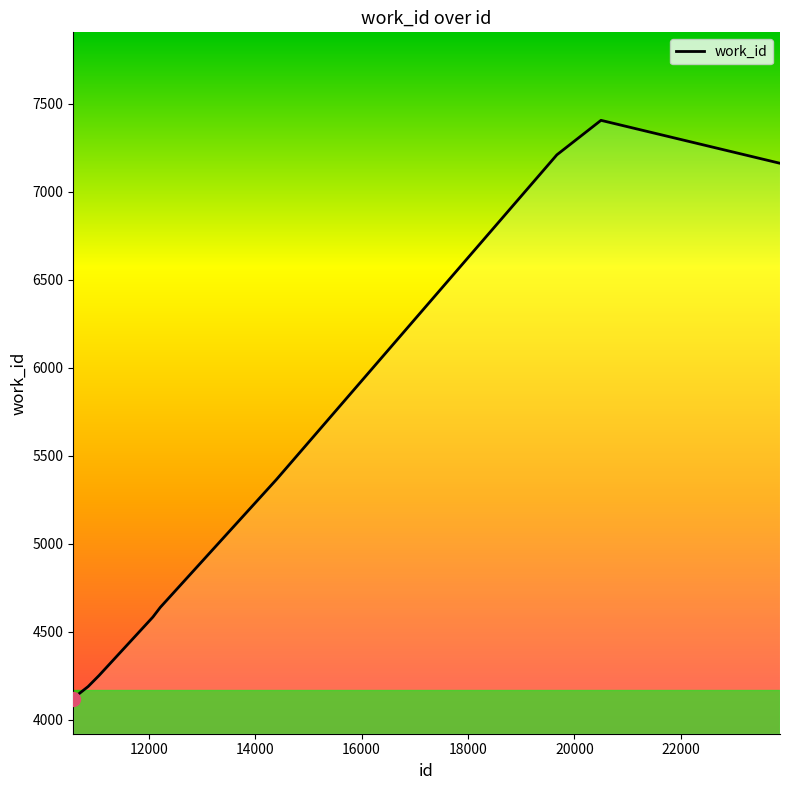

What is the greatest value displayed?

7407